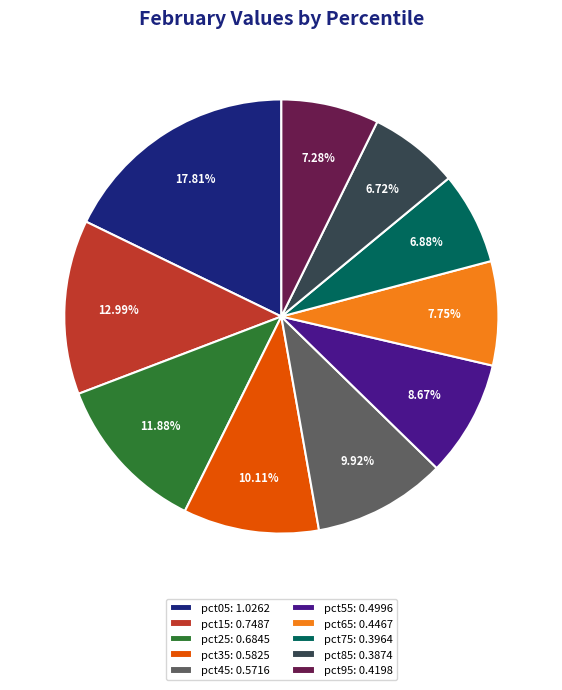

True or false: pct85 accounts for 7% of the total.

True